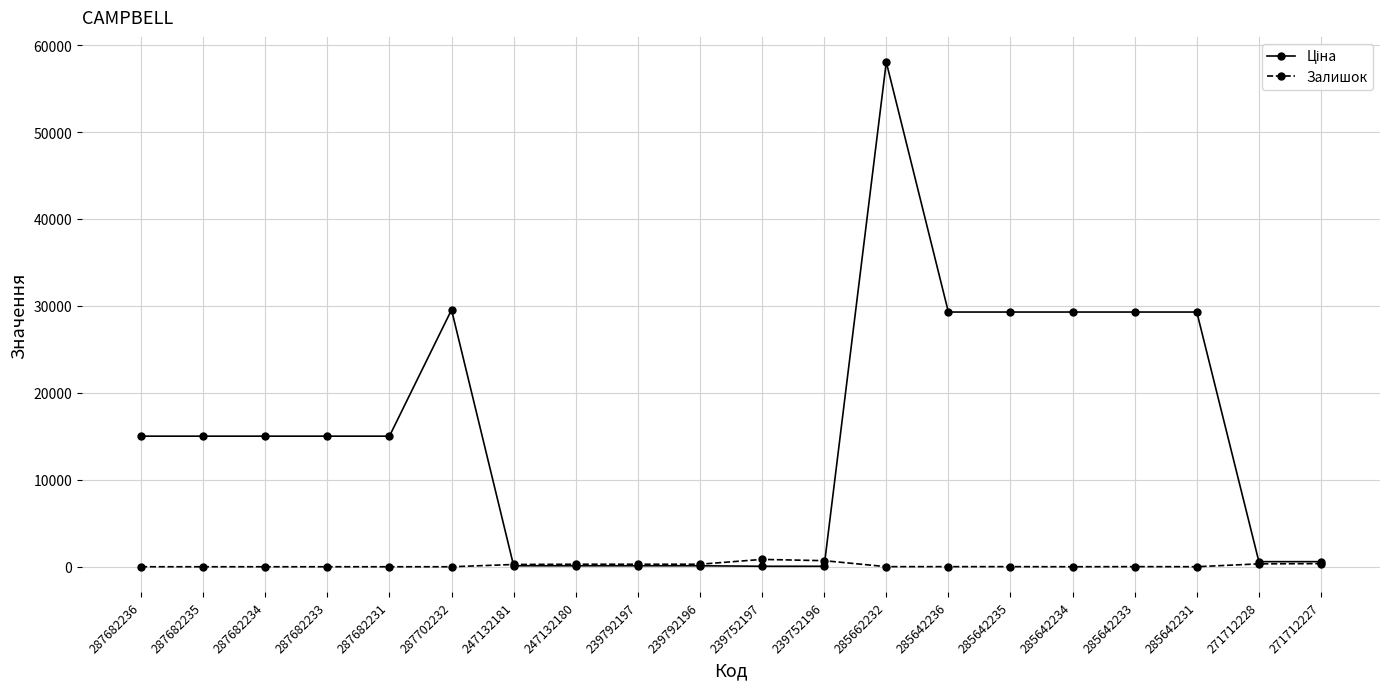

Is it true that Залишок equals 13.0 at 285642233?

True